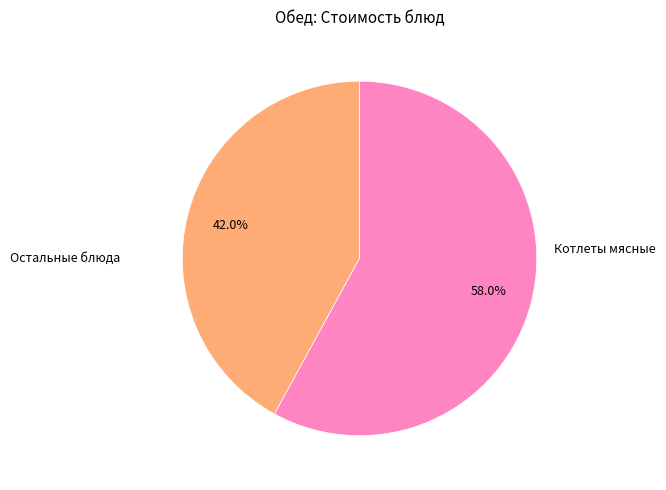

Which category accounts for the majority?

Котлеты мясные